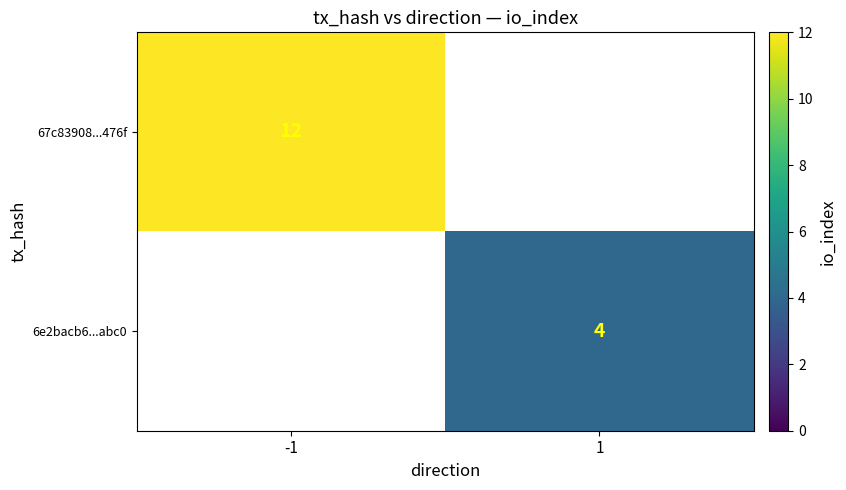

How many data points does each series have?

2